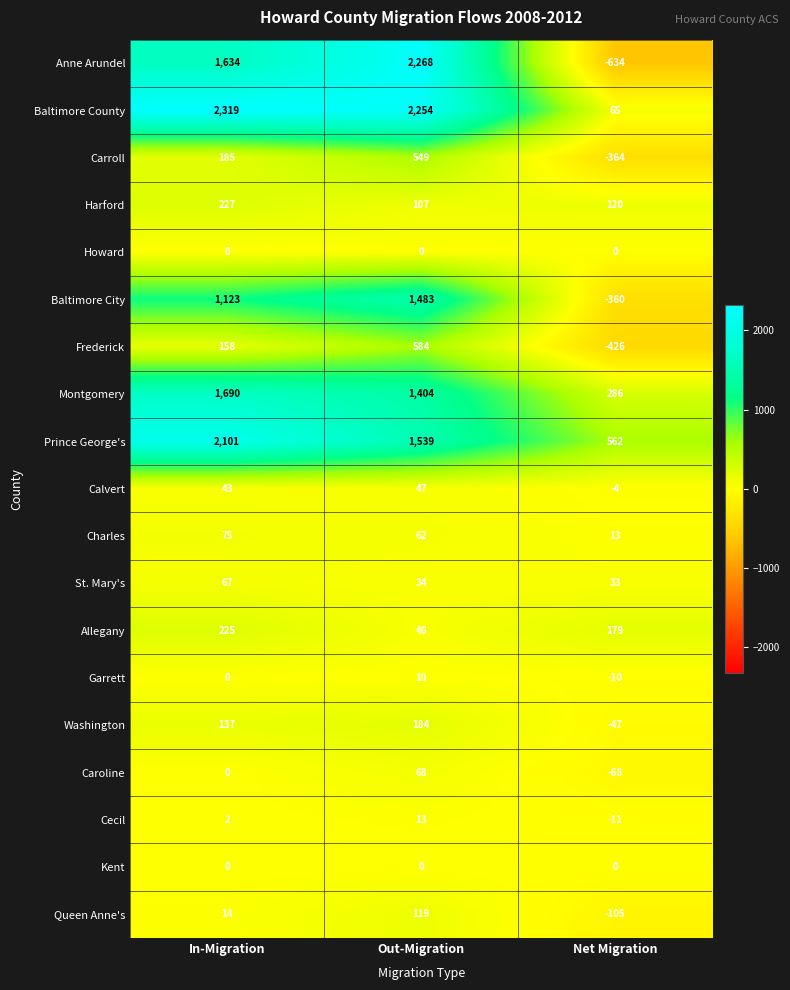

True or false: Montgomery has a value of 824 at Out-Migration.

False